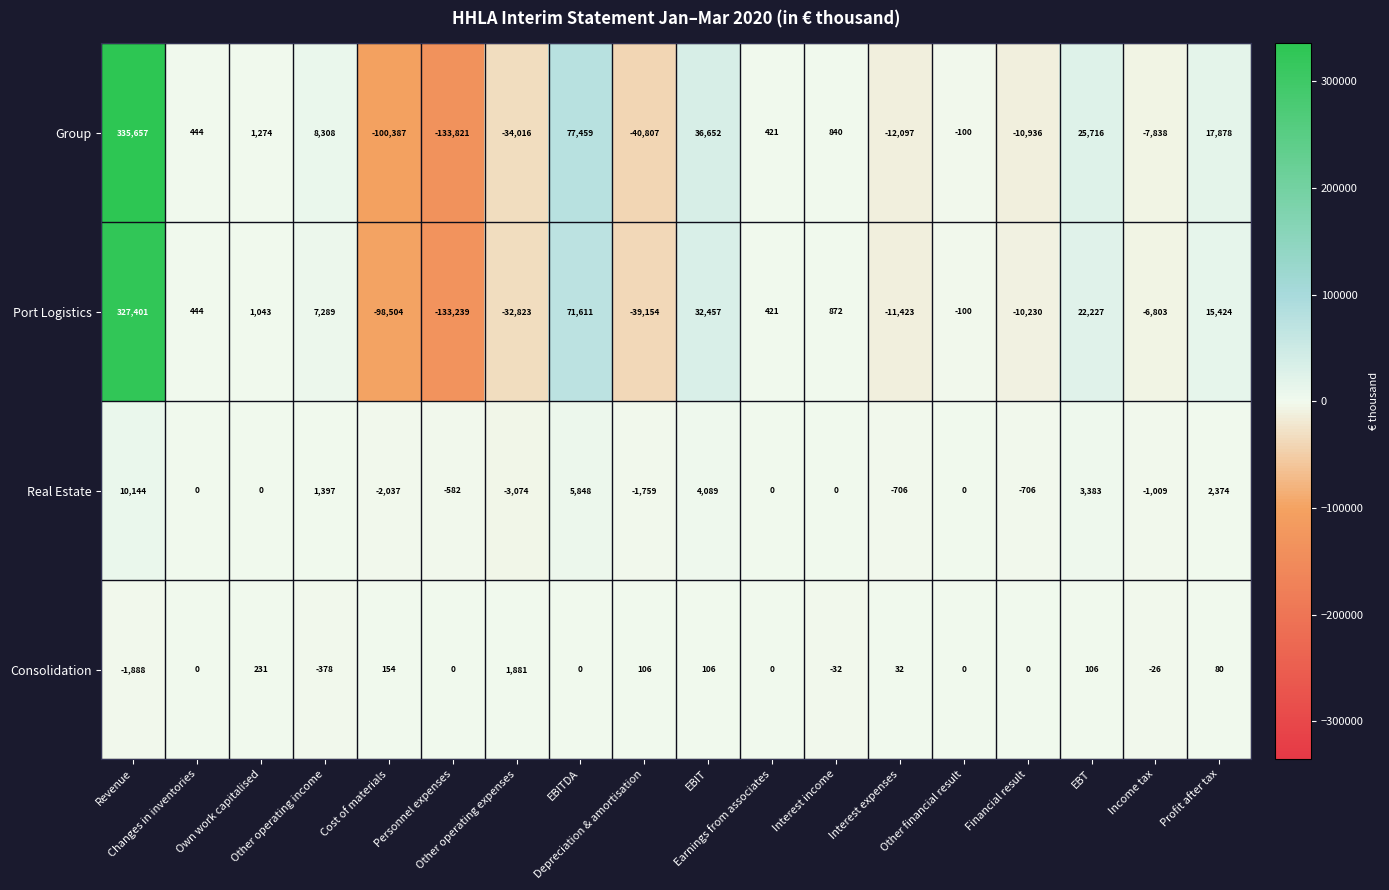

What is the difference between the maximum and minimum values in the Port Logistics series?

460640